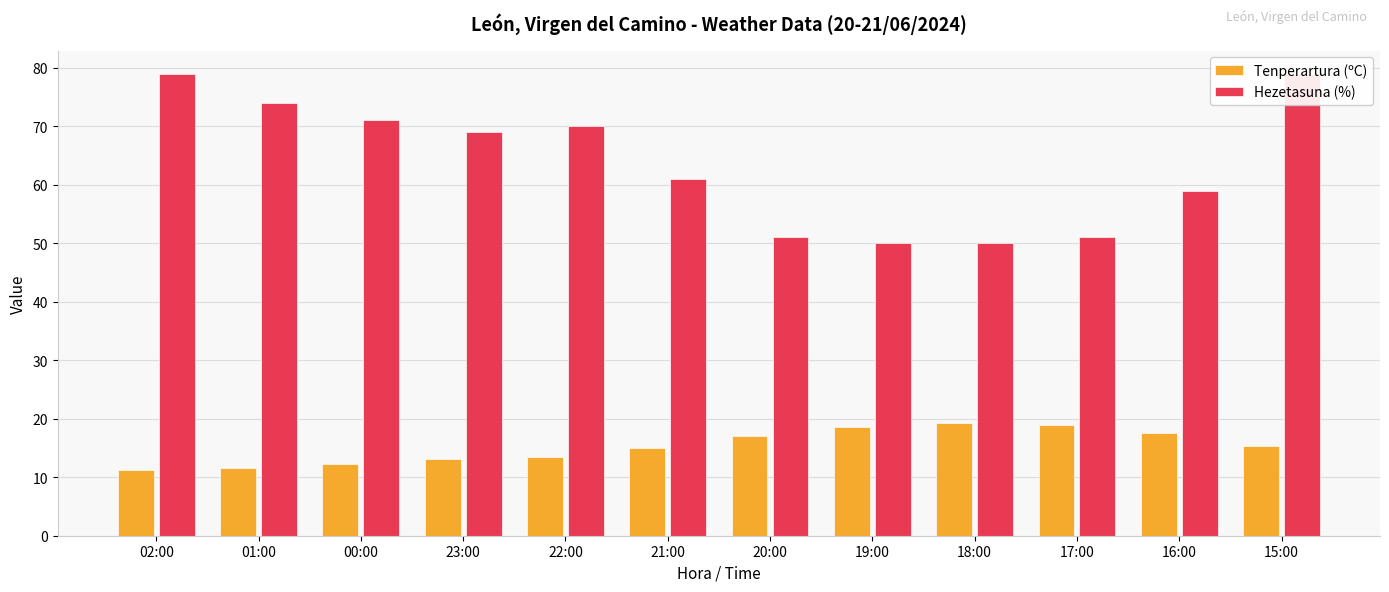

What is the total value across all series at 20:00?

68.1